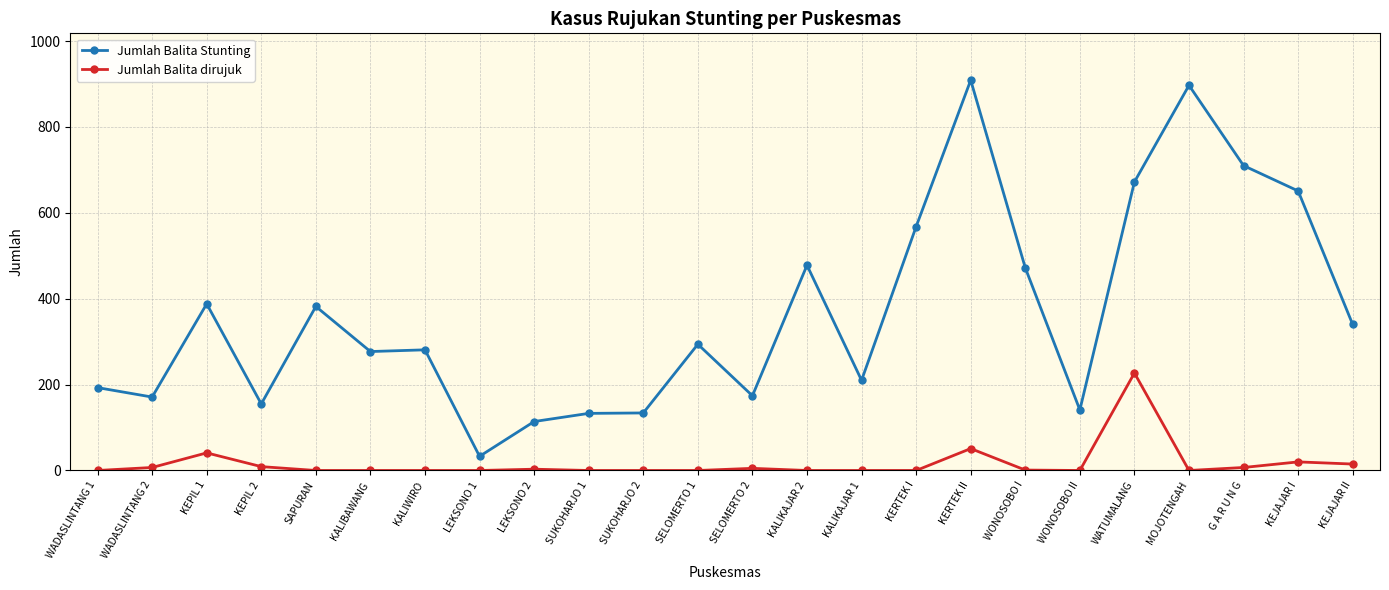

What is the approximate value of Jumlah Balita Stunting at LEKSONO 2, to the nearest 10?

110